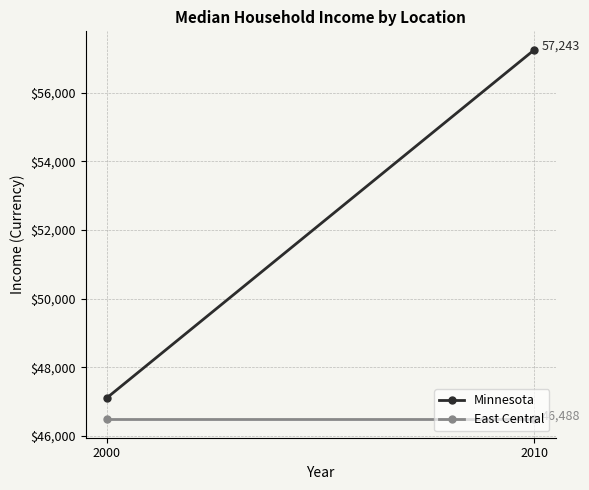

Reading left to right, list all the values displayed in this chart.

Minnesota: 47111.0	57243.0
East Central: 46487.8	46487.8